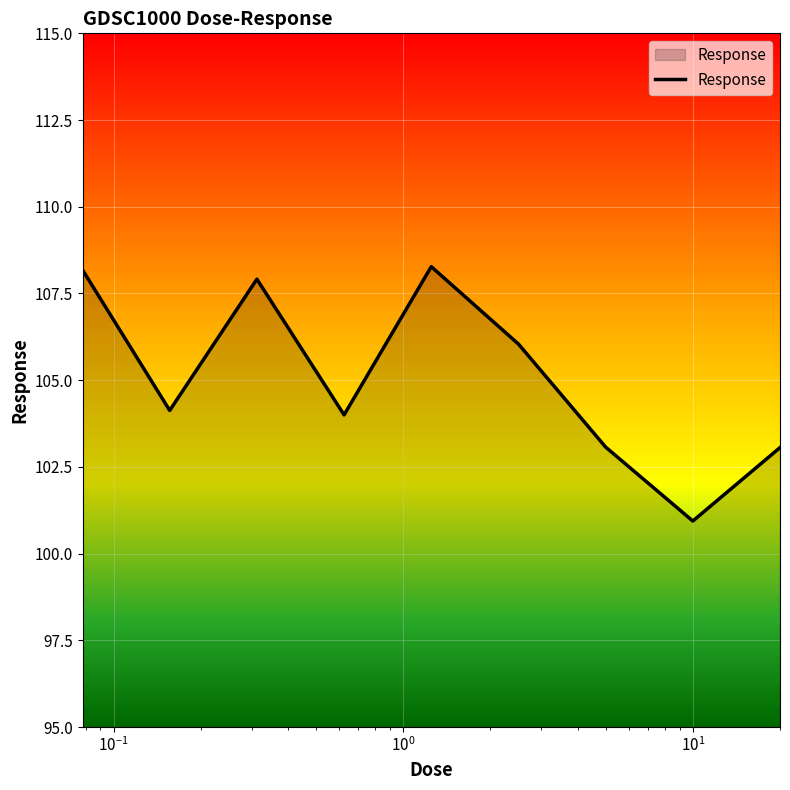

What is the average value?

105.1